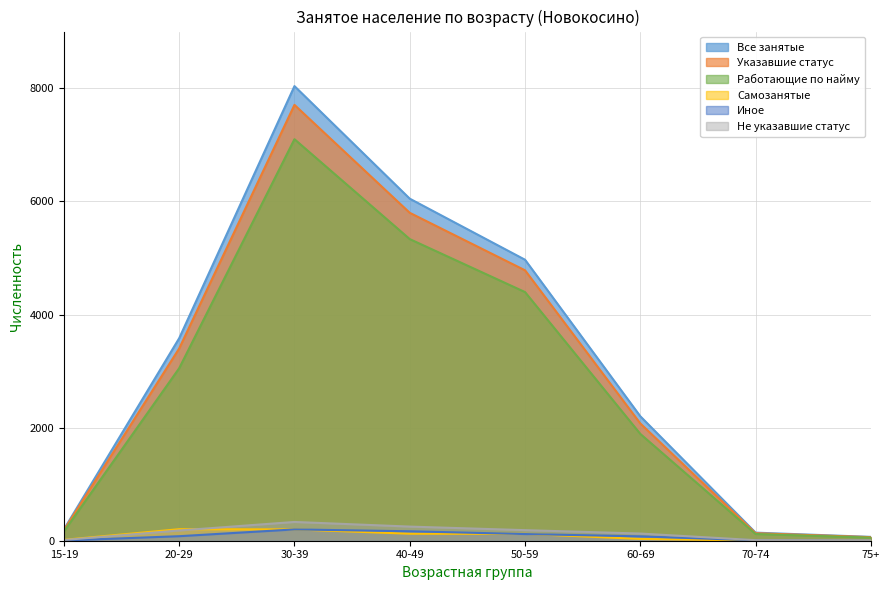

What are all the series names shown in the legend?

Все занятые, Указавшие статус, Работающие по найму, Самозанятые, Иное, Не указавшие статус